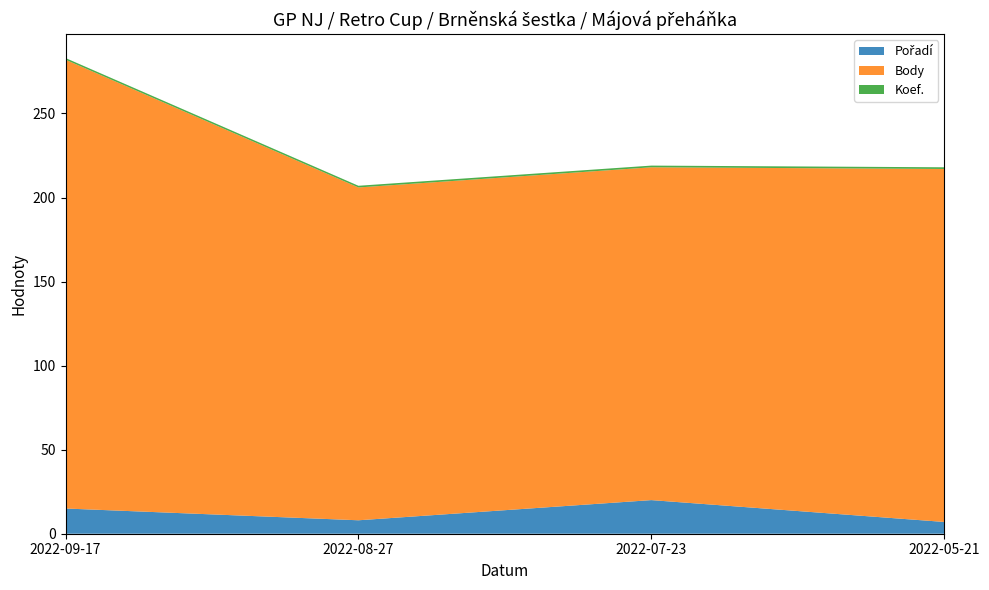

Reading right to left, list all the values displayed in this chart.

Pořadí: 2022-05-21=7	2022-07-23=20	2022-08-27=8	2022-09-17=15
Body: 2022-05-21=210	2022-07-23=198	2022-08-27=198	2022-09-17=267
Koef.: 2022-05-21=1	2022-07-23=1	2022-08-27=1	2022-09-17=1